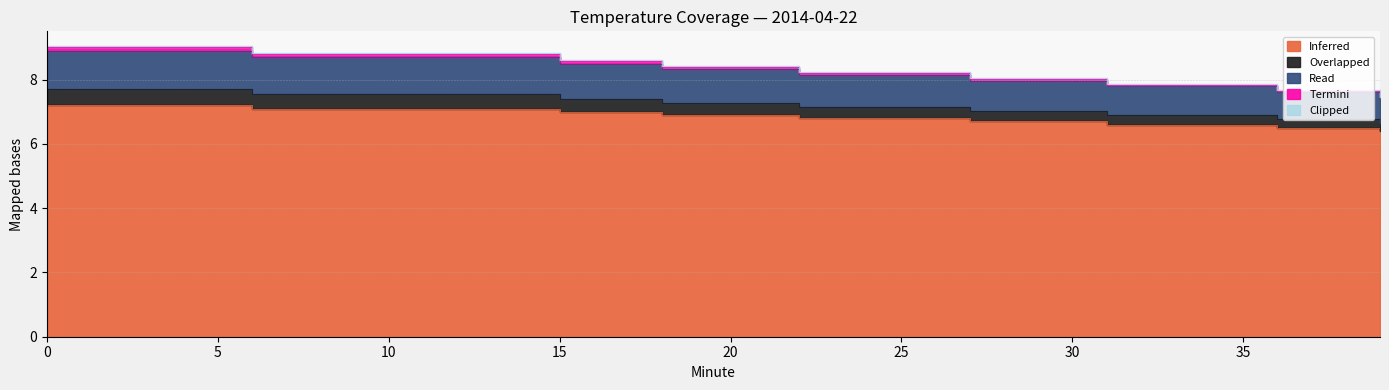

How many distinct data groups are displayed?

4